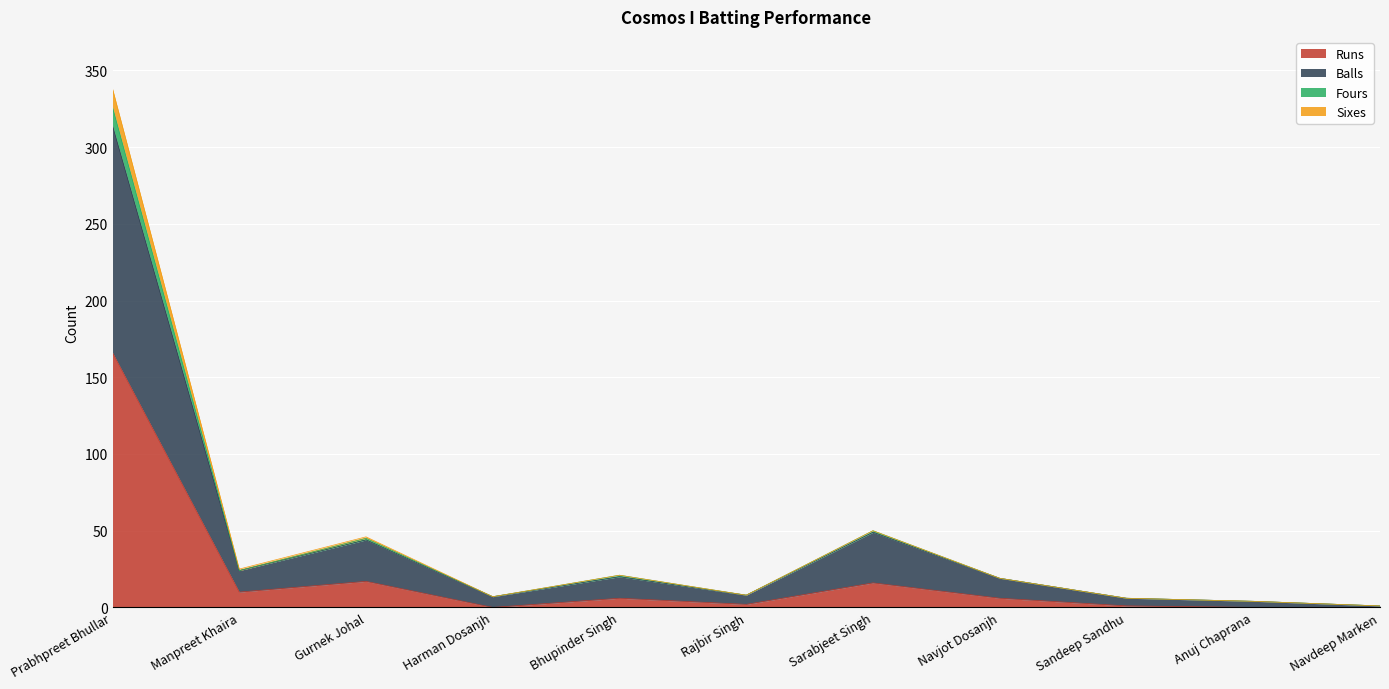

What is the label of the 10th point from the right?

Manpreet Khaira